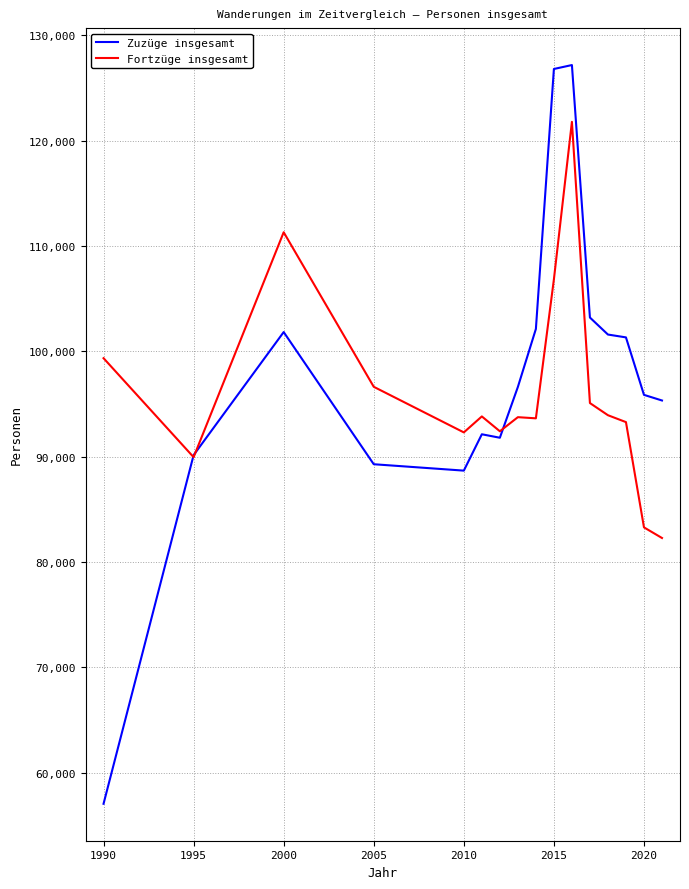

In Fortzüge insgesamt, how many points are higher than both neighbors (excluding endpoints)?

4